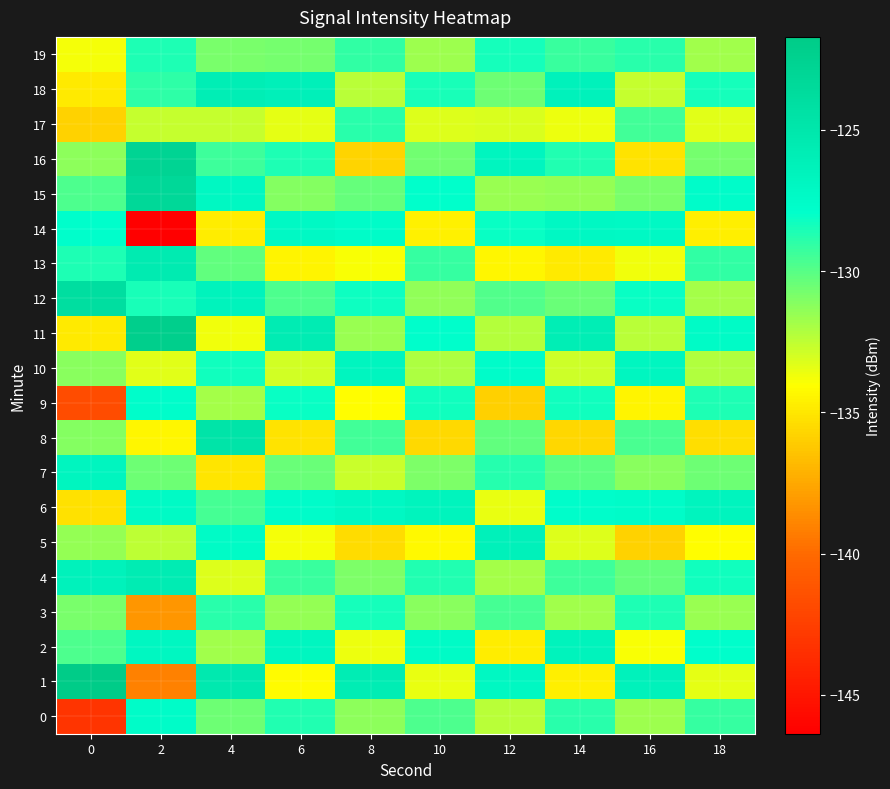

Which label corresponds to the smallest value in the chart?

2